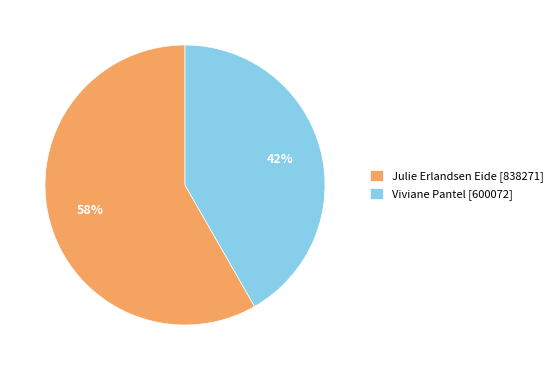

Do Julie Erlandsen Eide [838271] and Viviane Pantel [600072] together represent more than half of the pie?

Yes